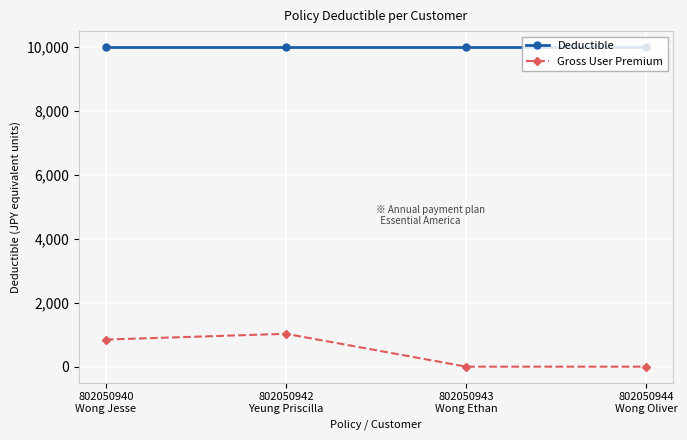

Count the Gross User Premium values in the range 0 to 1028.

4